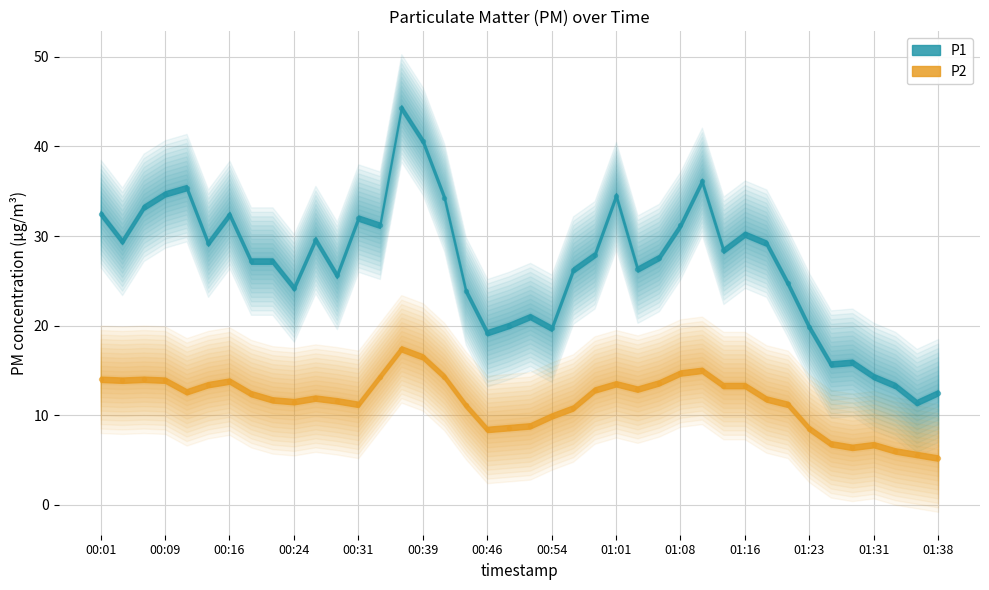

Which series contains the highest Y value?

P1